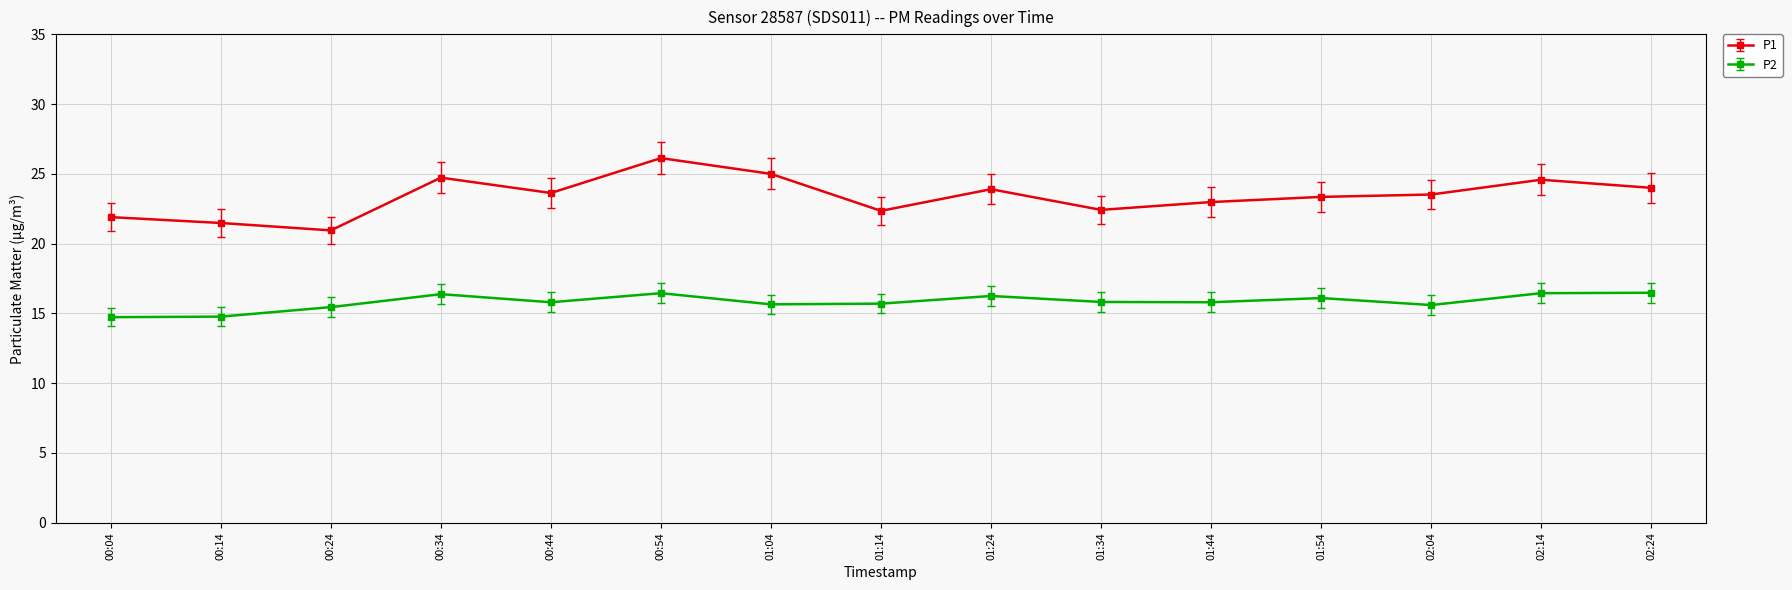

What is the value of the P2 point at the 5th from the left?

15.8